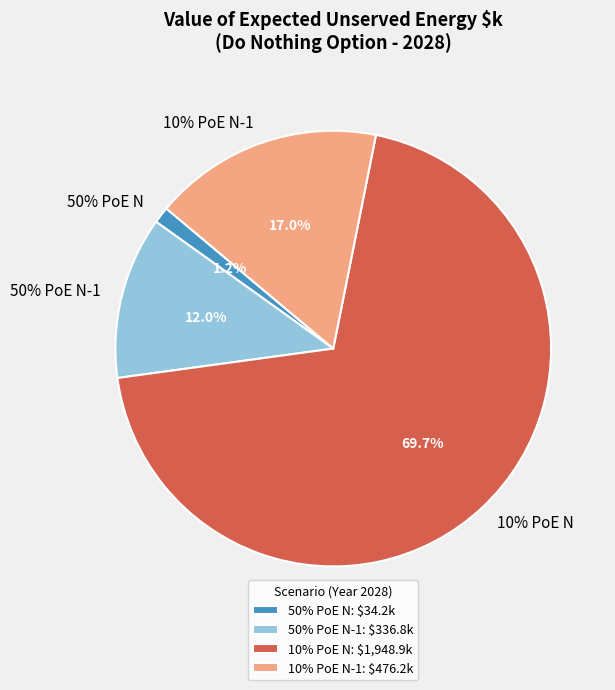

To the nearest percent, what is the average slice percentage?

25%